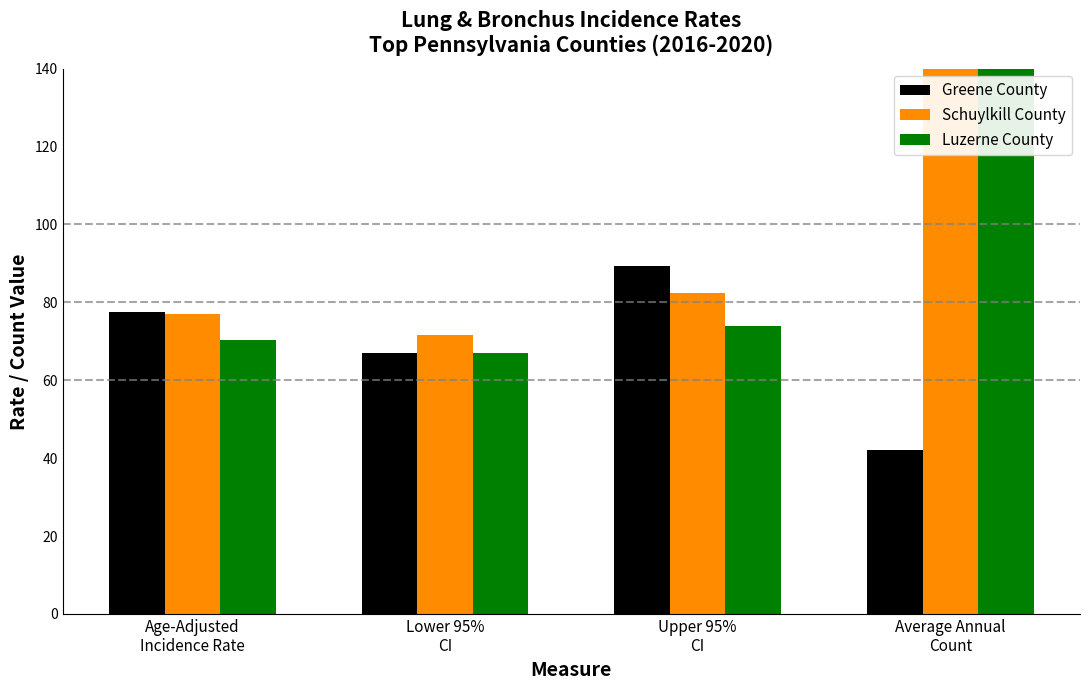

At which label does Schuylkill County reach its peak?

Average Annual
Count